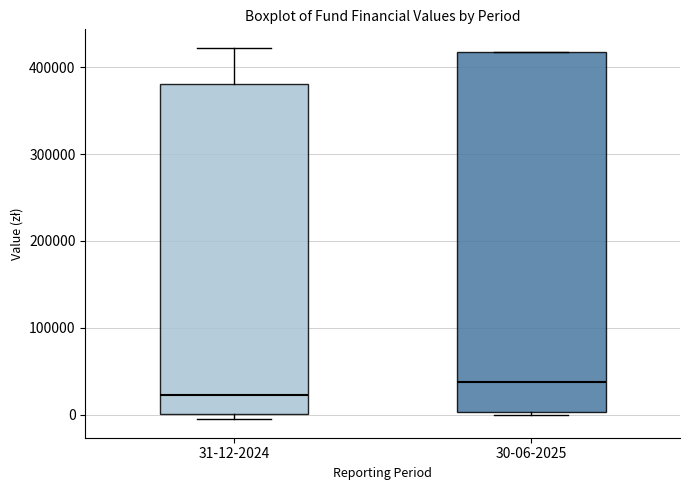

Where does the median line of the box for 31-12-2024 sit on the y-axis? The values are not printed on the chart, so give them approximately, as read against the axis.

20000